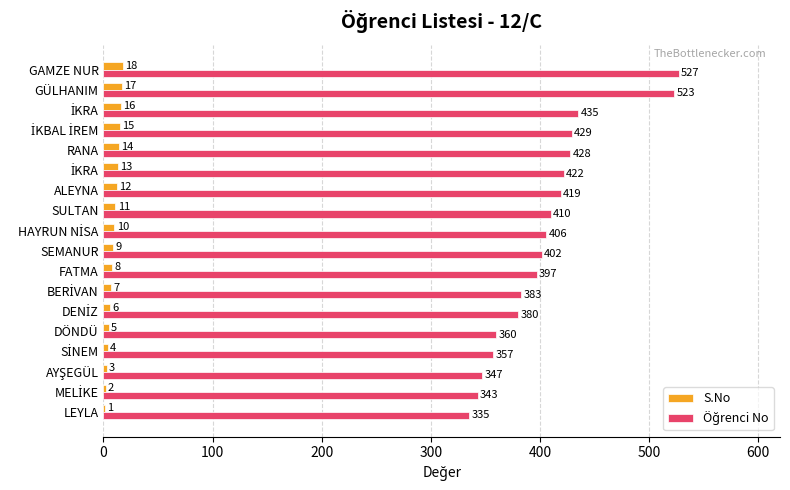

At how many categories does at least one series exceed 351?

15